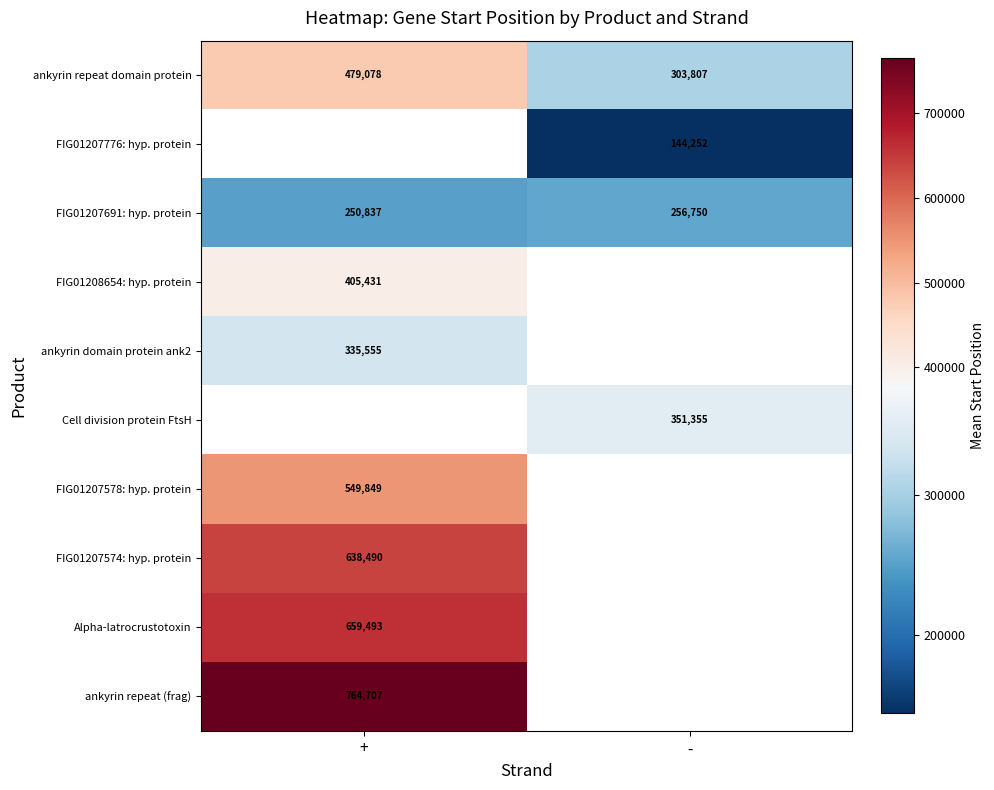

Where is ankyrin repeat domain protein nearest to the value 391442?

-